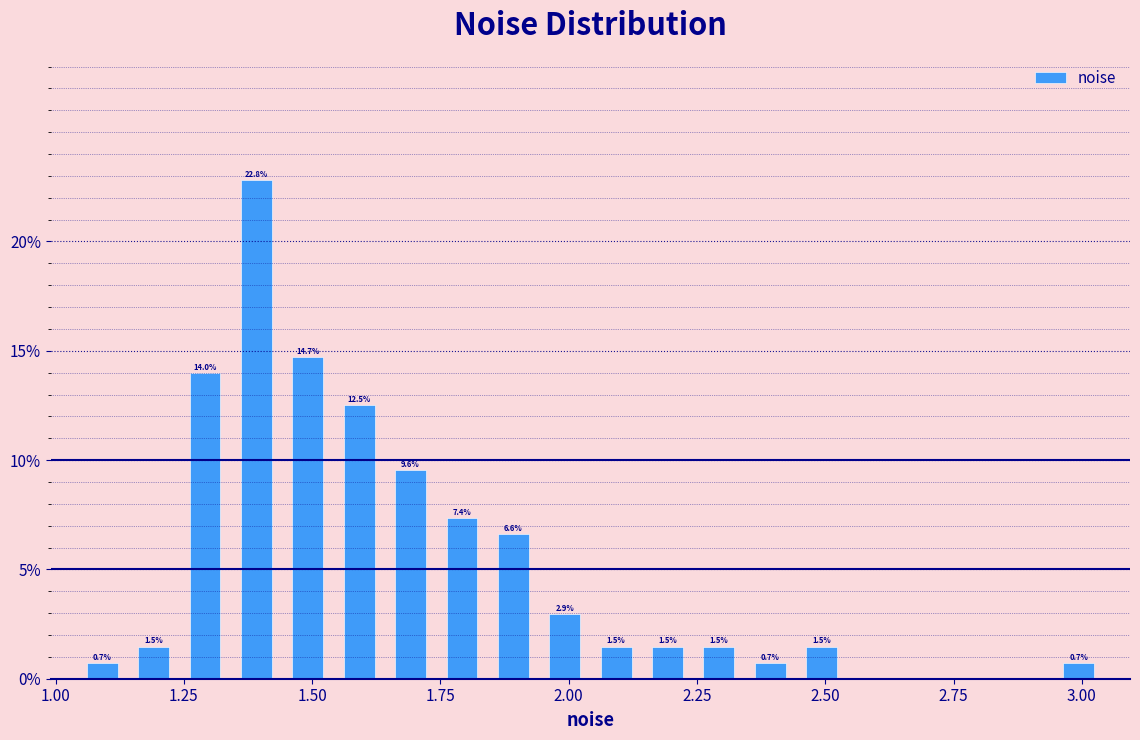

Around what value on the x-axis is the tallest bar? Give the approximate position of its centre, as read against the axis.

1.40